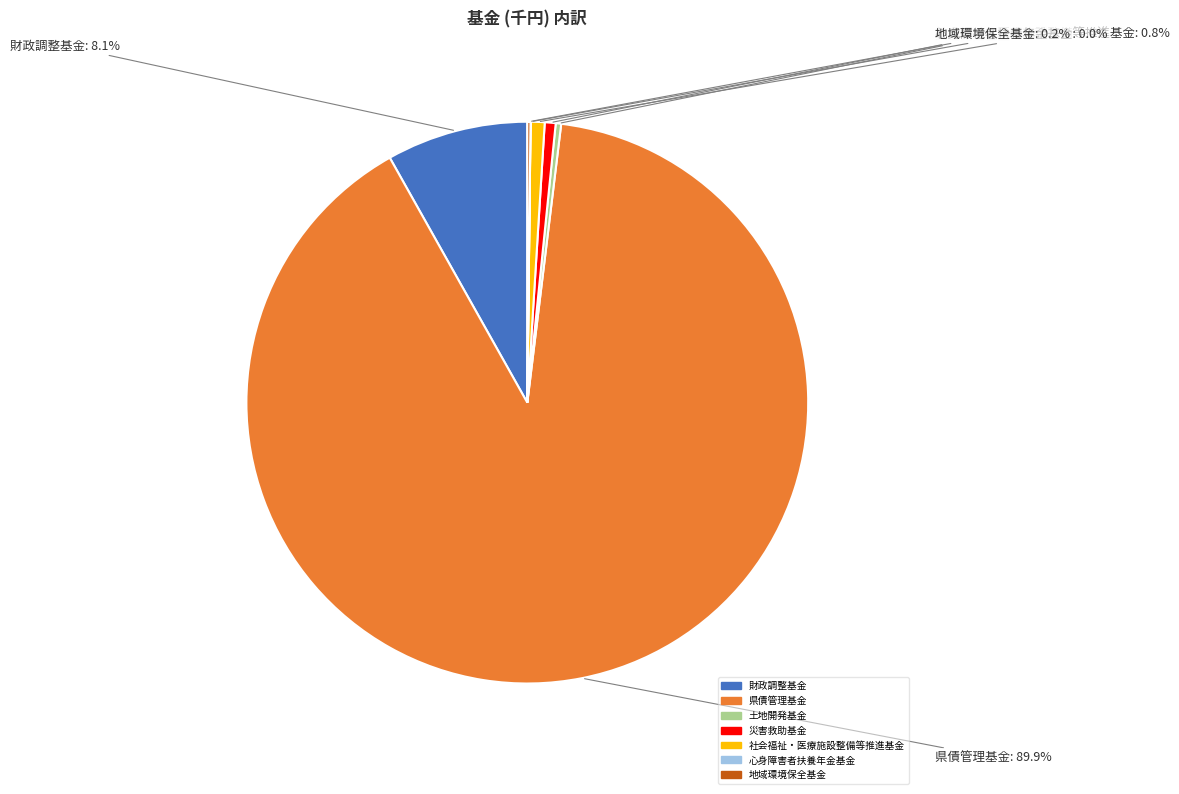

How much of the chart is everything except 社会福祉・医療施設整備等推進基金?

99.2%